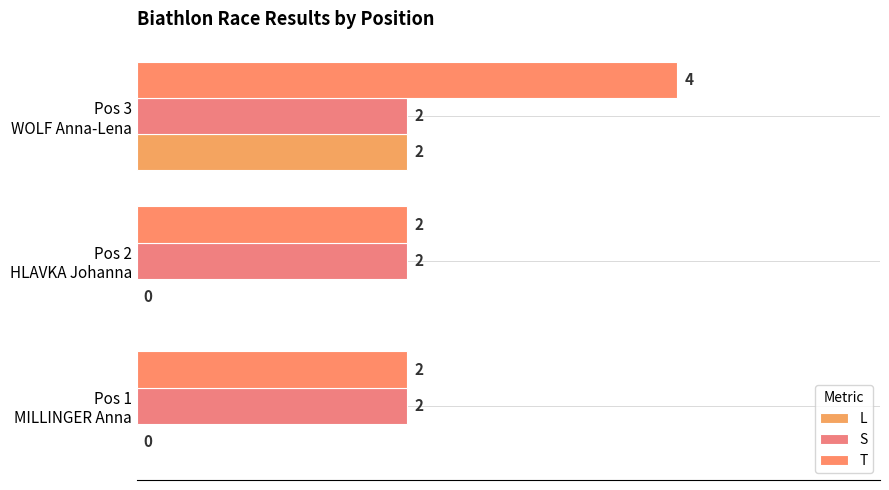

Count the number of categories in the chart.

3